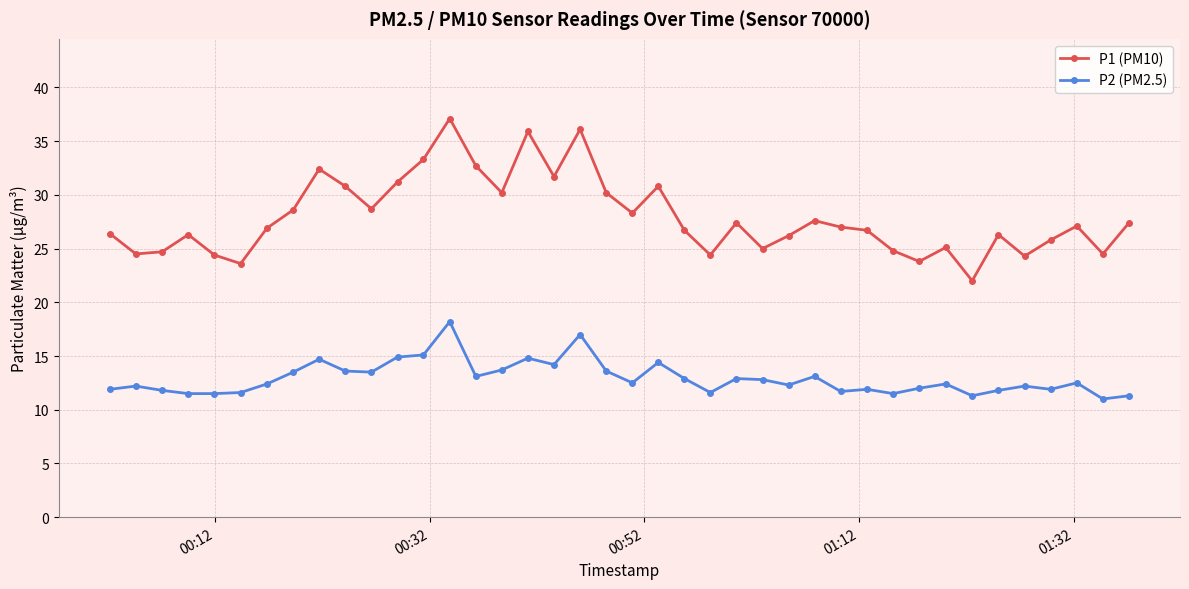

What is the lowest value of the P2 (PM2.5) series?

11.0